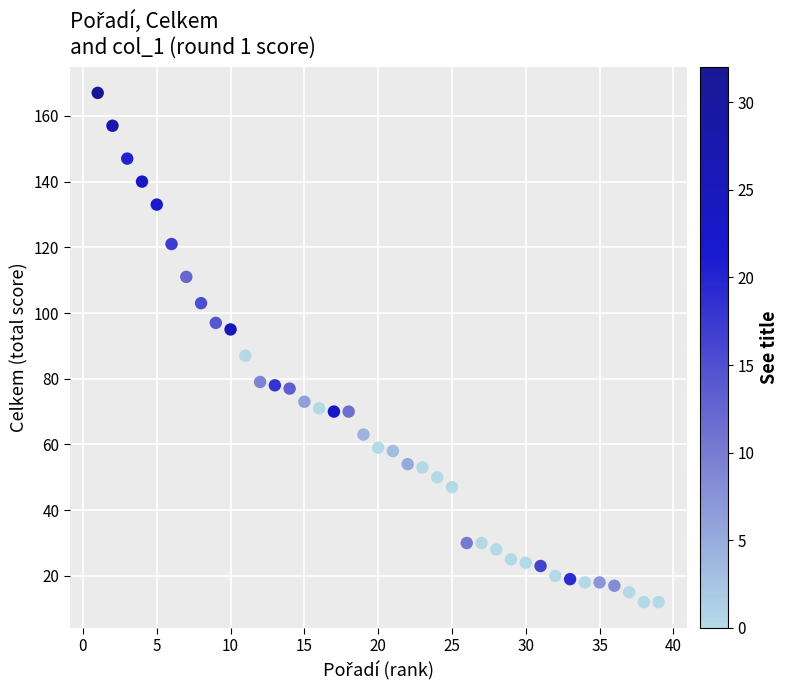

What Y value in the scatter plot is closest to 89?

87